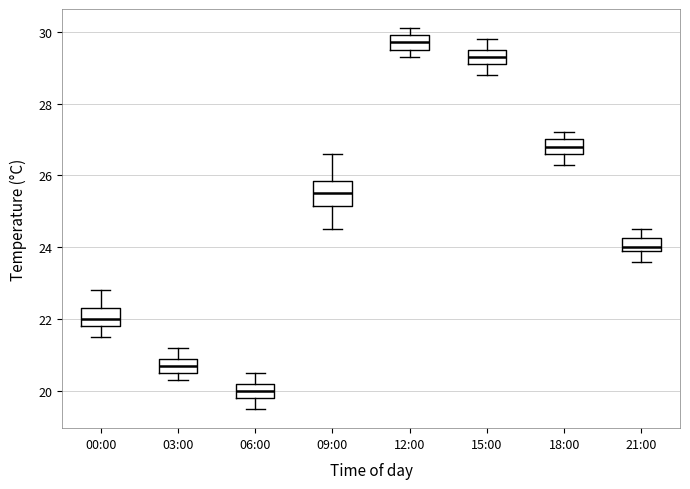

Which box's median line is the lowest?

06:00